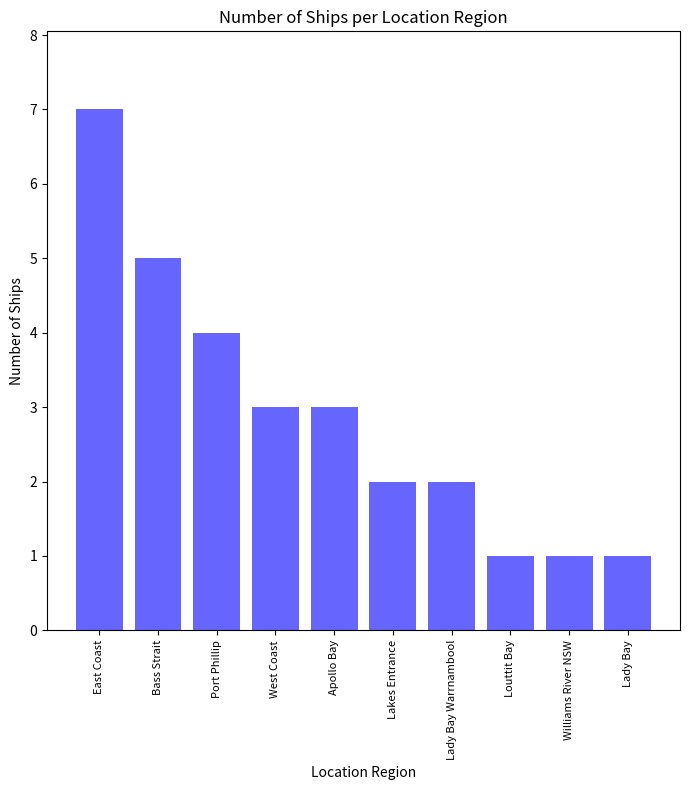

At which category does the chart reach its peak across all series?

East Coast